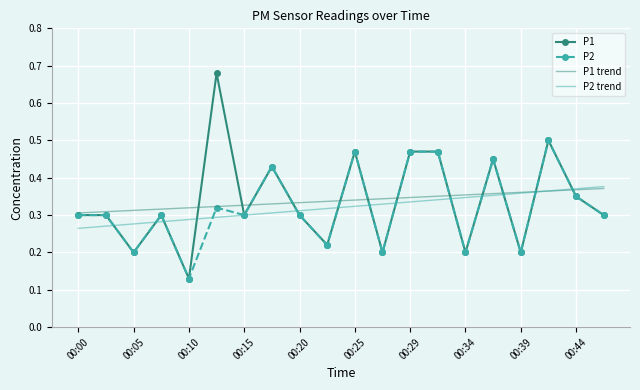

Count the P1 trend values in the range 0 to 1.

20